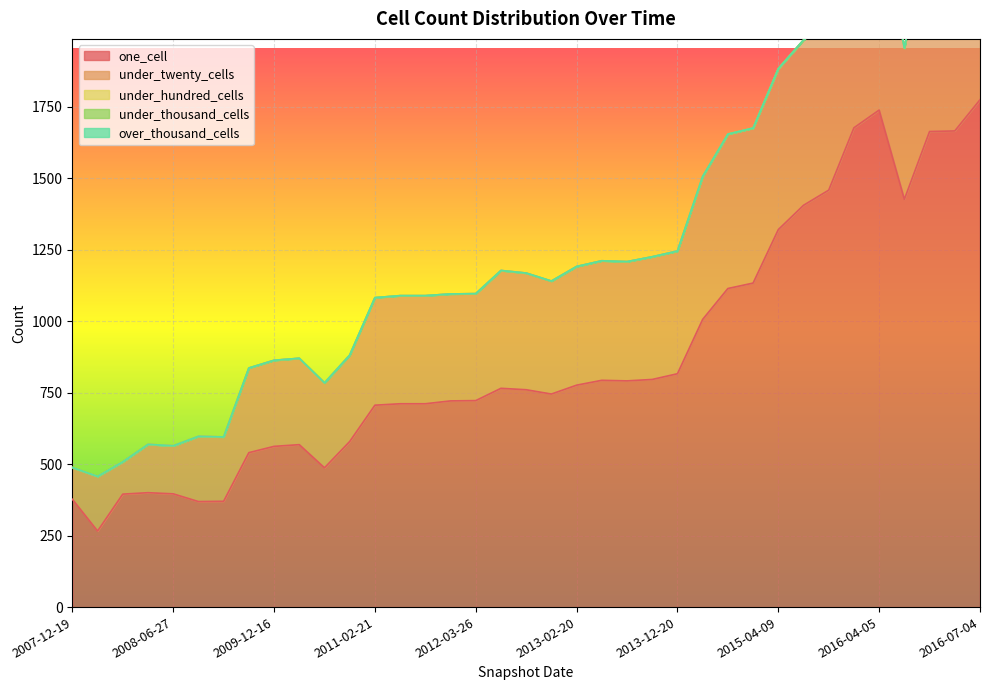

What is the difference between the under_twenty_cells values at 2011-06-10 and 2010-04-01?

76